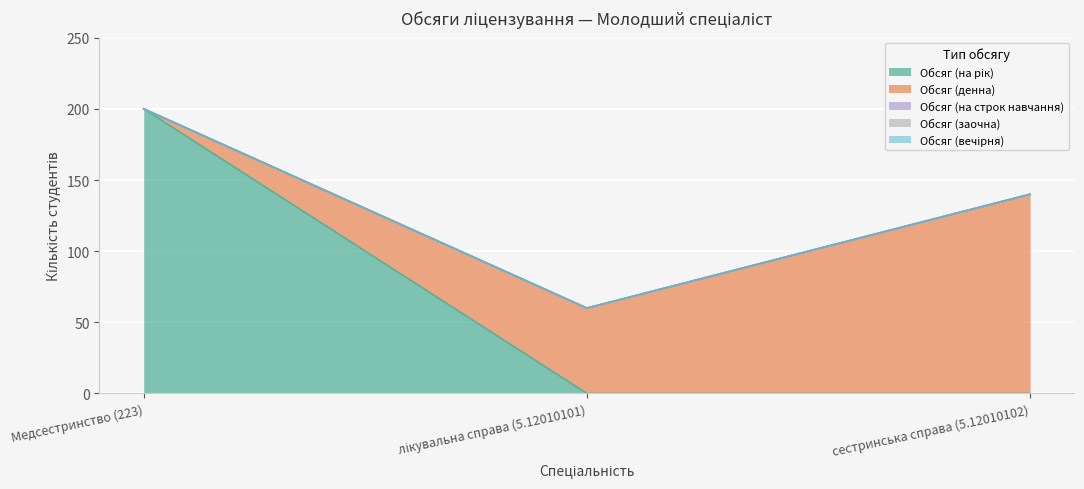

How many data points does each series have?

3